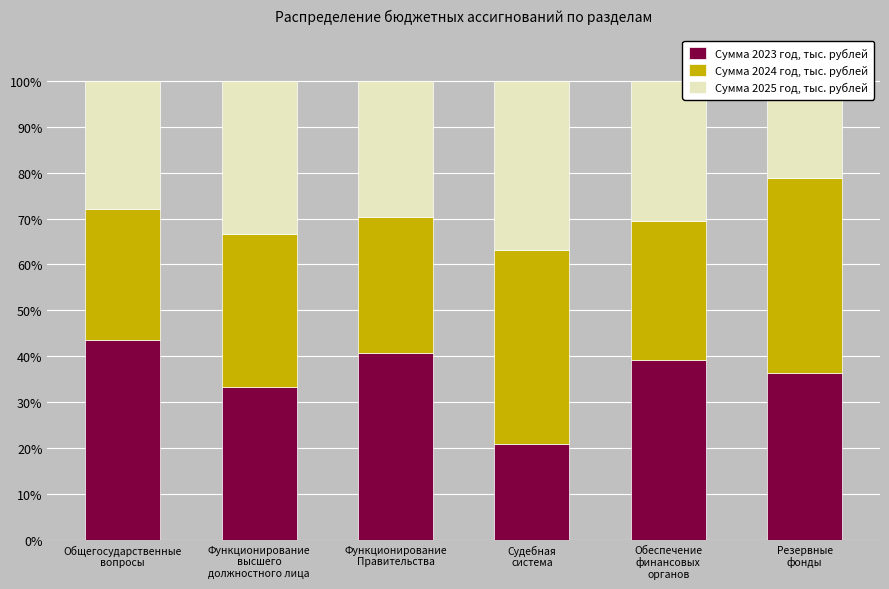

The value of Сумма 2025 год, тыс. рублей at Обеспечение
финансовых
органов is 44.6. True or false?

False